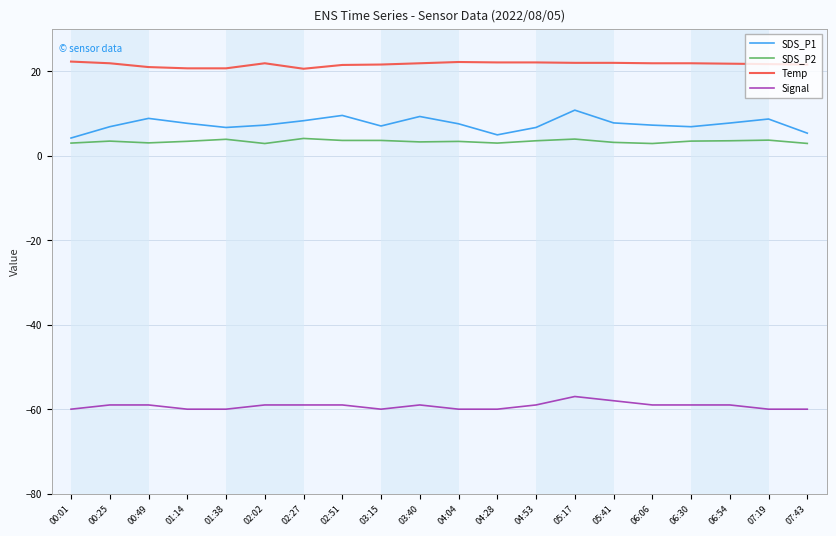

True or false: Temp and SDS_P2 cross at least once.

False